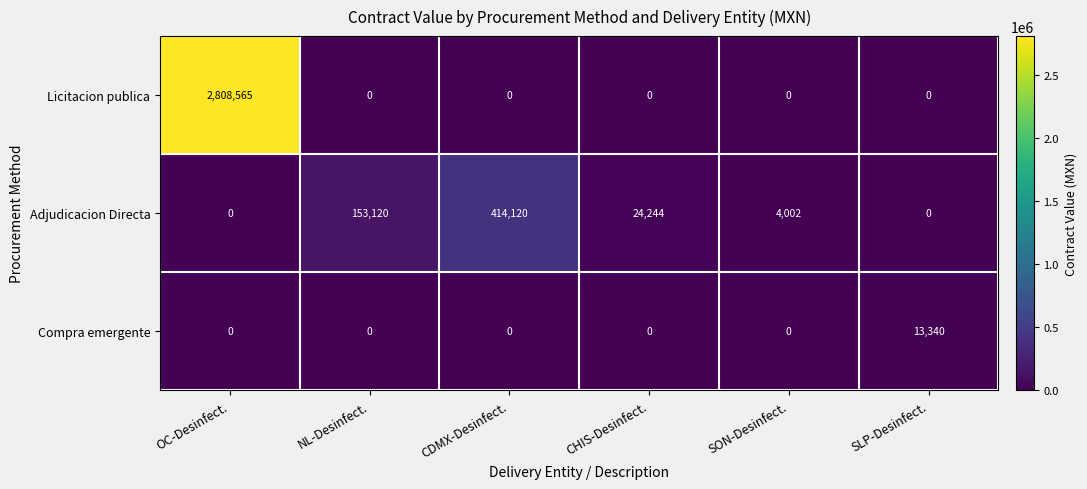

Reading right to left, extract all data points from this chart.

Licitacion publica: 0	0	0	0	0	2808565
Adjudicacion Directa: 0	4002	24244	414120	153120	0
Compra emergente: 13340	0	0	0	0	0